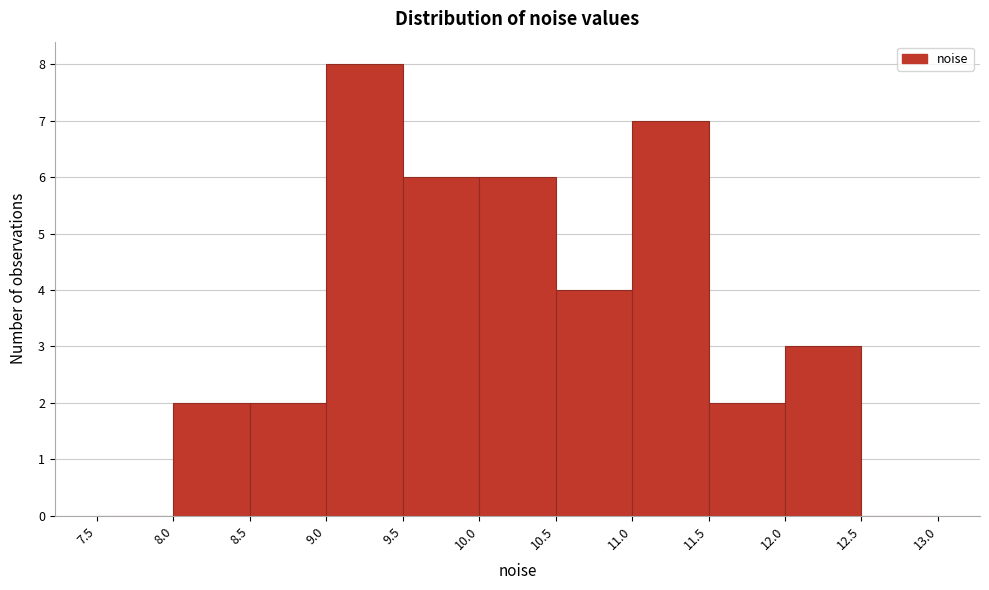

Which range on the x-axis has the tallest bar?

9.0 to 9.5